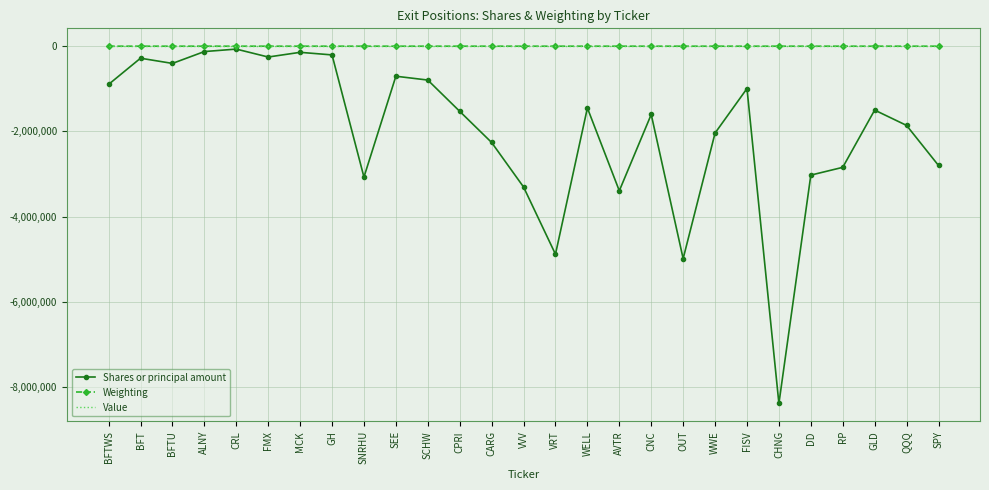

True or false: Weighting and Value cross at least once.

False